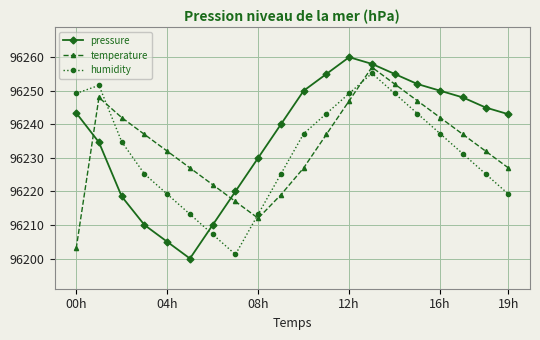

What is the greatest value displayed?

96260.0